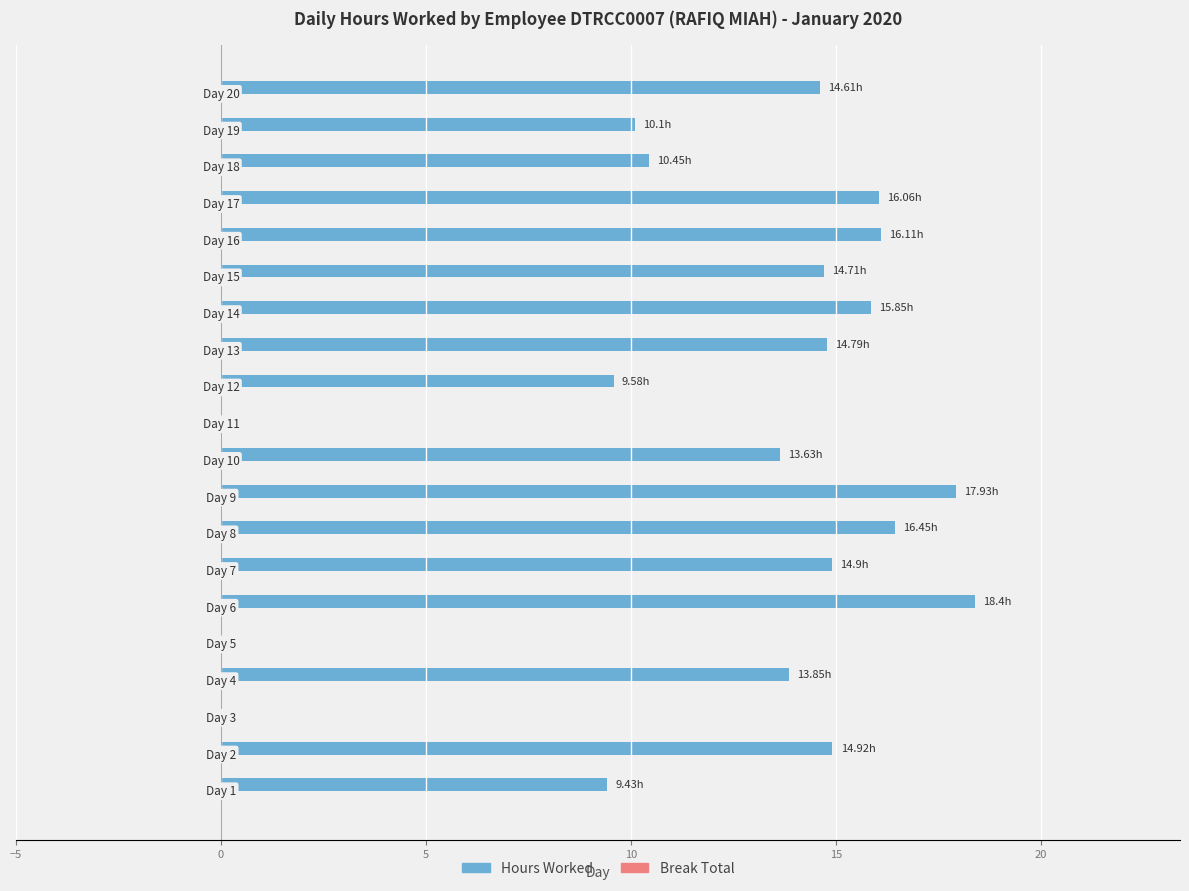

Count the number of categories in the chart.

20